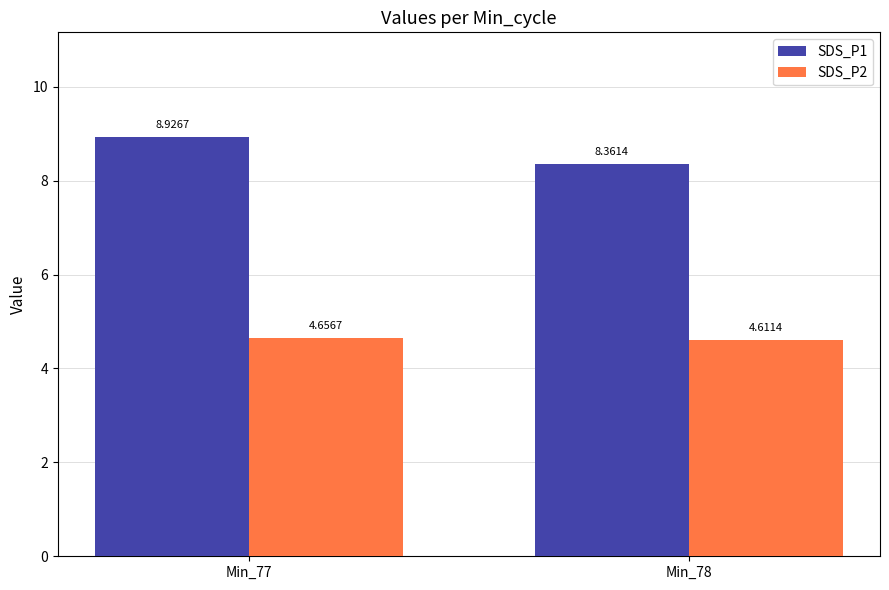

Is it true that SDS_P2 equals 4.6 at Min_78?

True